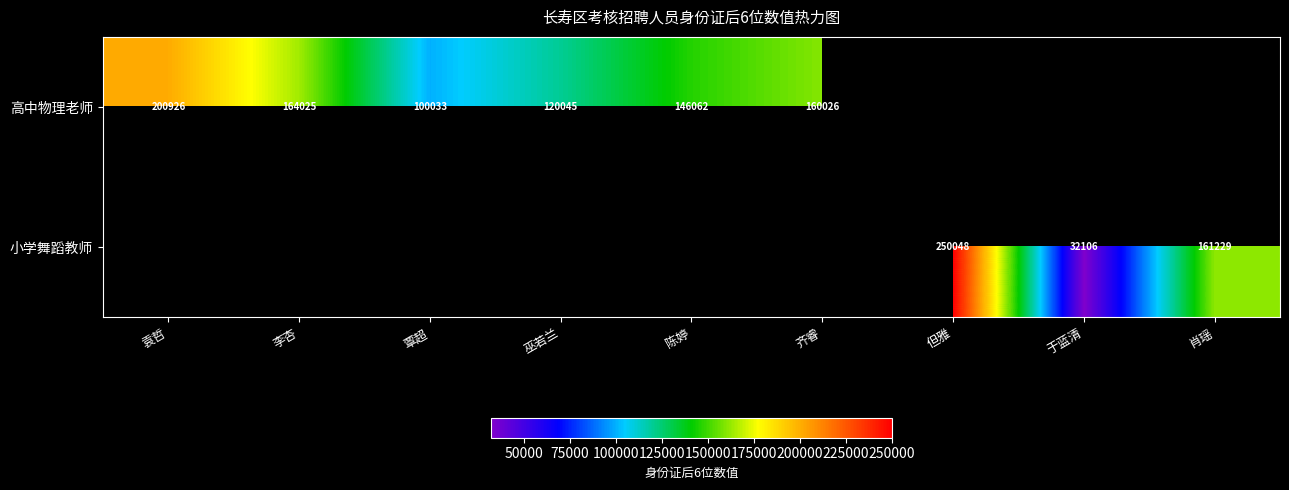

Between 覃超 and 肖瑶, which is larger?

肖瑶